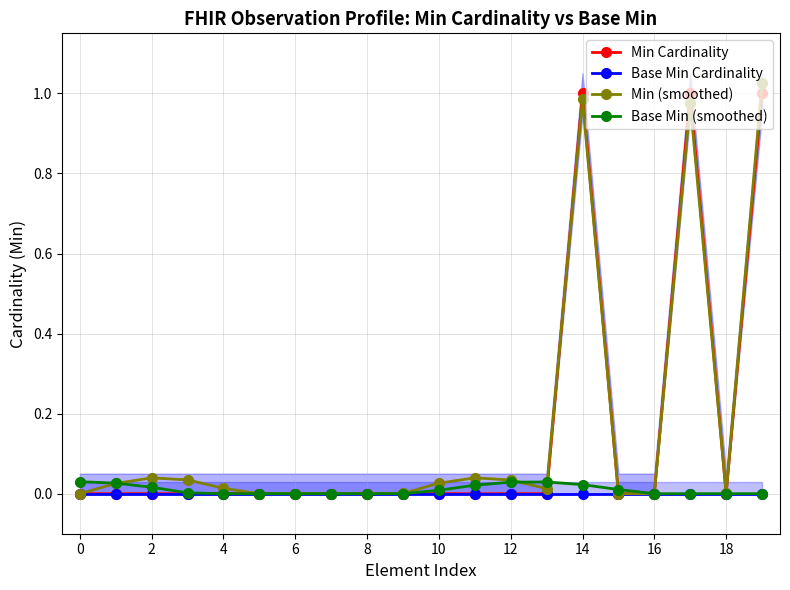

How many categories are shown in the chart?

20